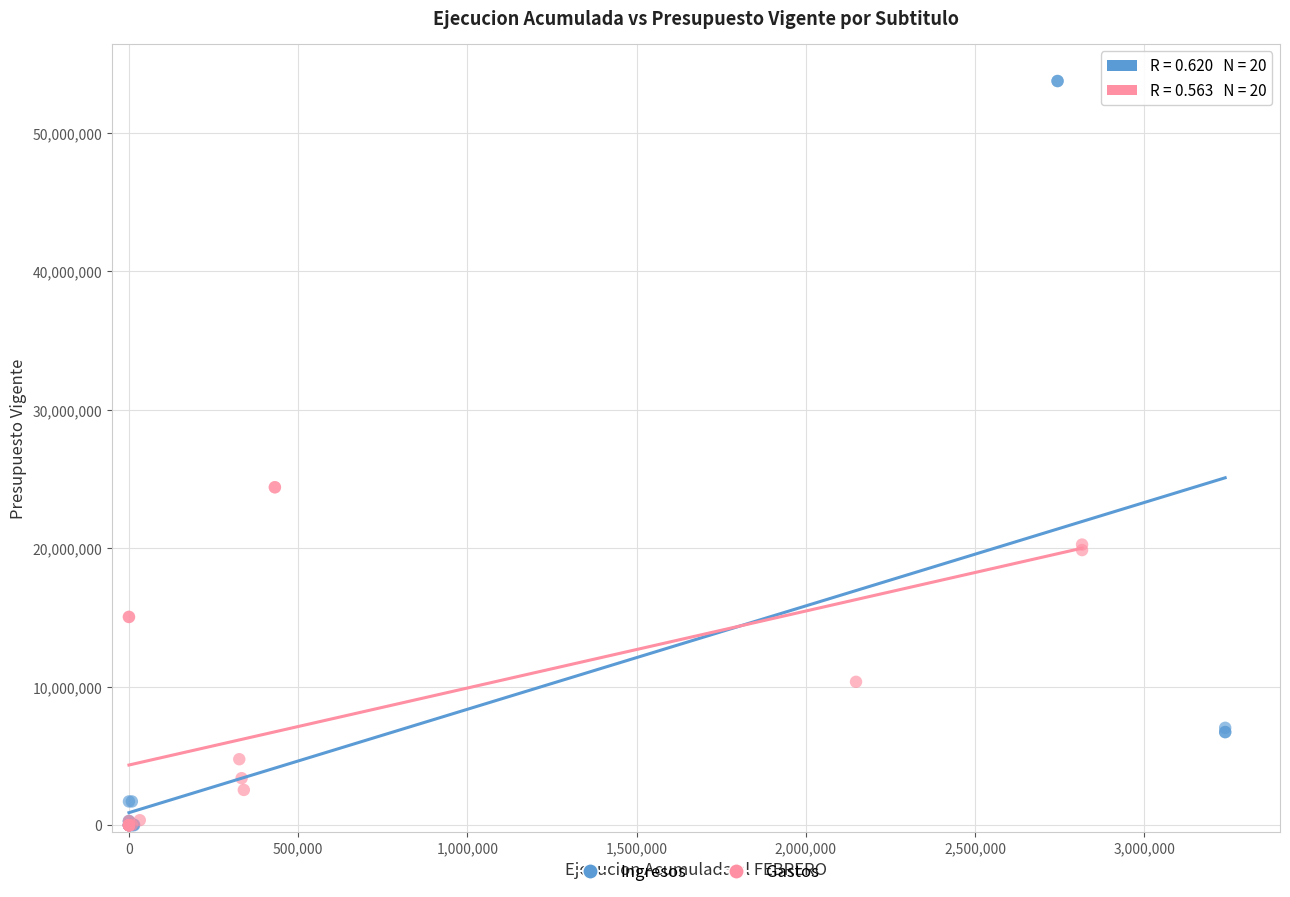

Which series has the widest spread of Y values?

Ingresos